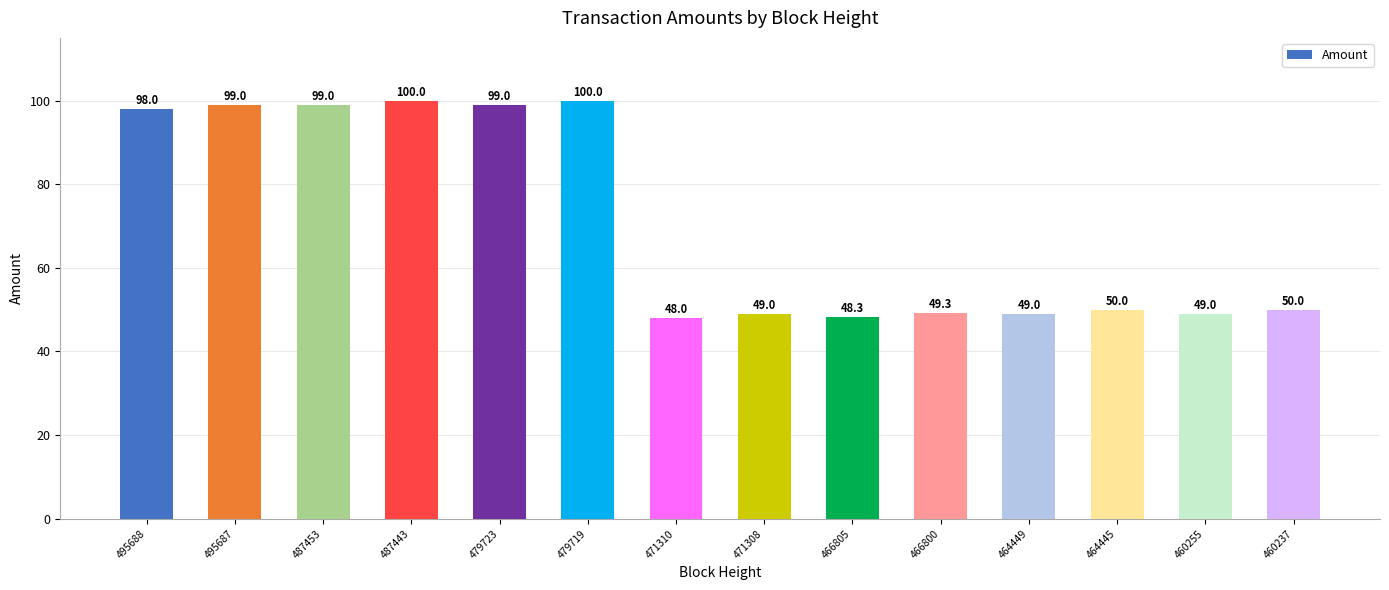

Which label corresponds to the smallest value in the chart?

471310